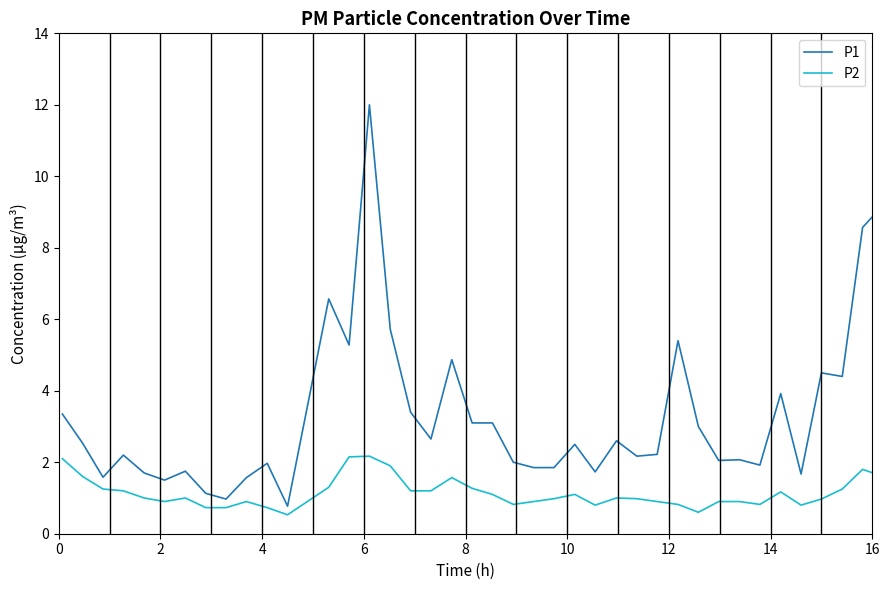

Which series has the largest range (max minus min)?

P1